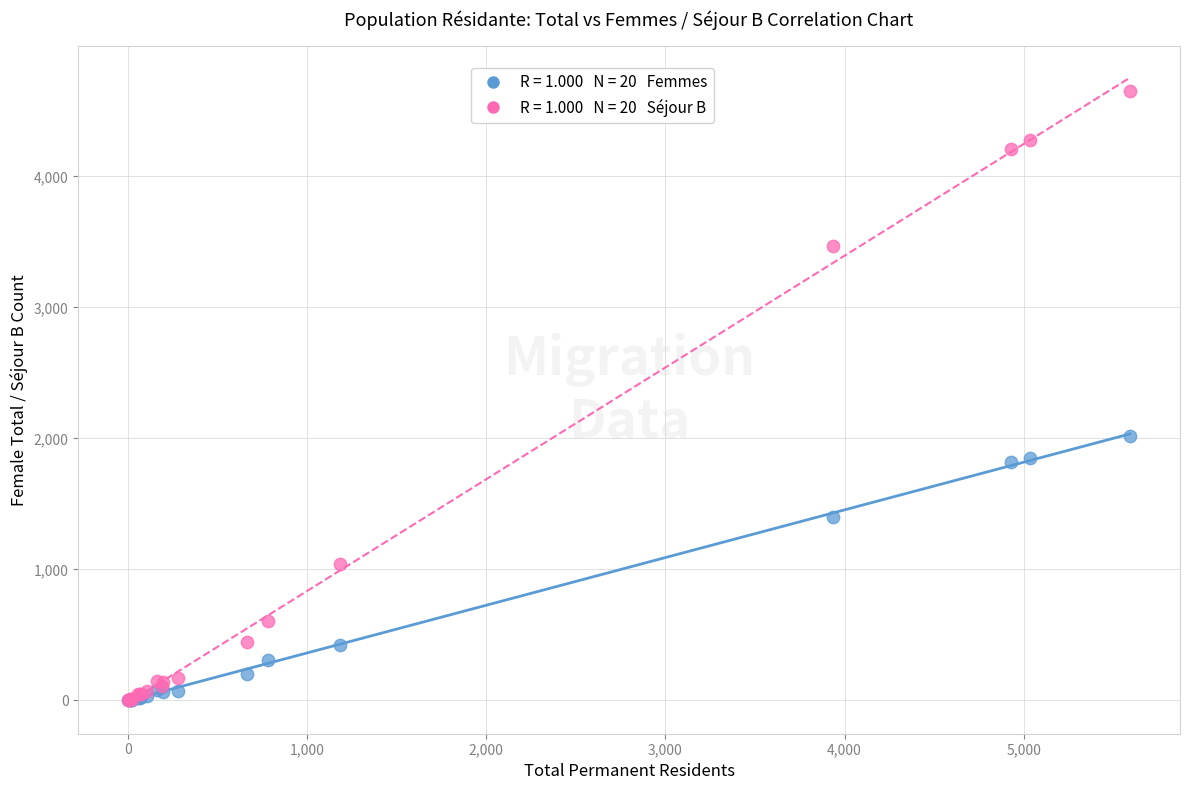

Across all series, what Y value is closest to 2327?

2020